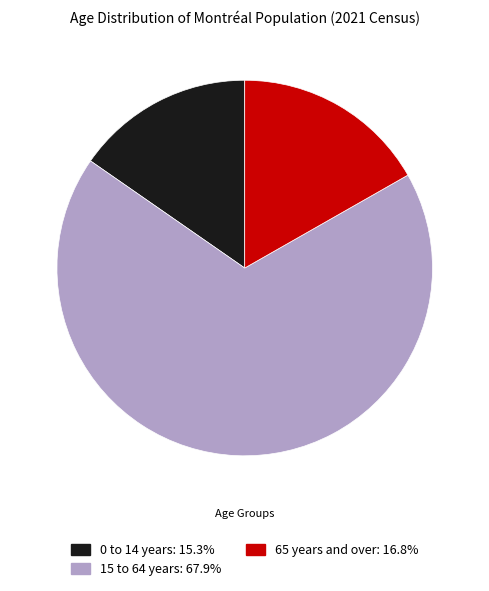

Do 65 years and over and 15 to 64 years together represent more than half of the pie?

Yes